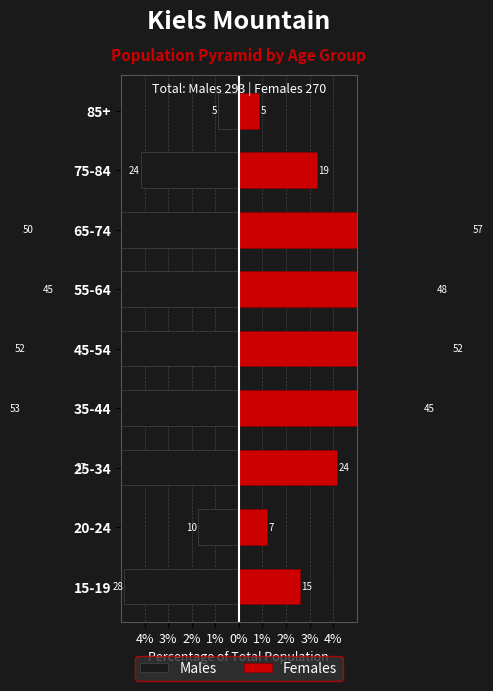

Count the number of categories in the chart.

9